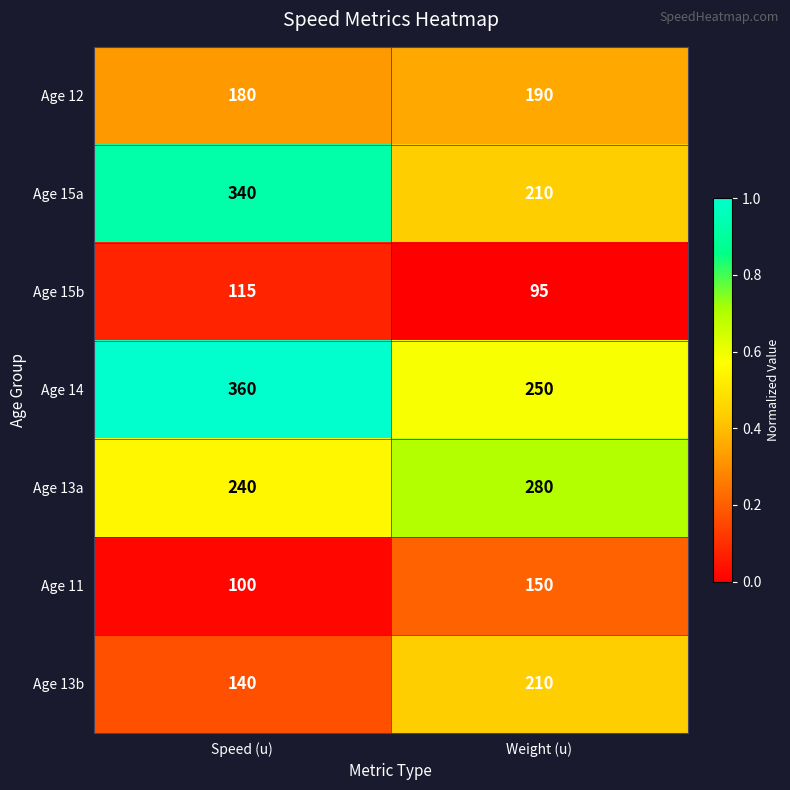

Which series has the widest spread of values?

Age 15a